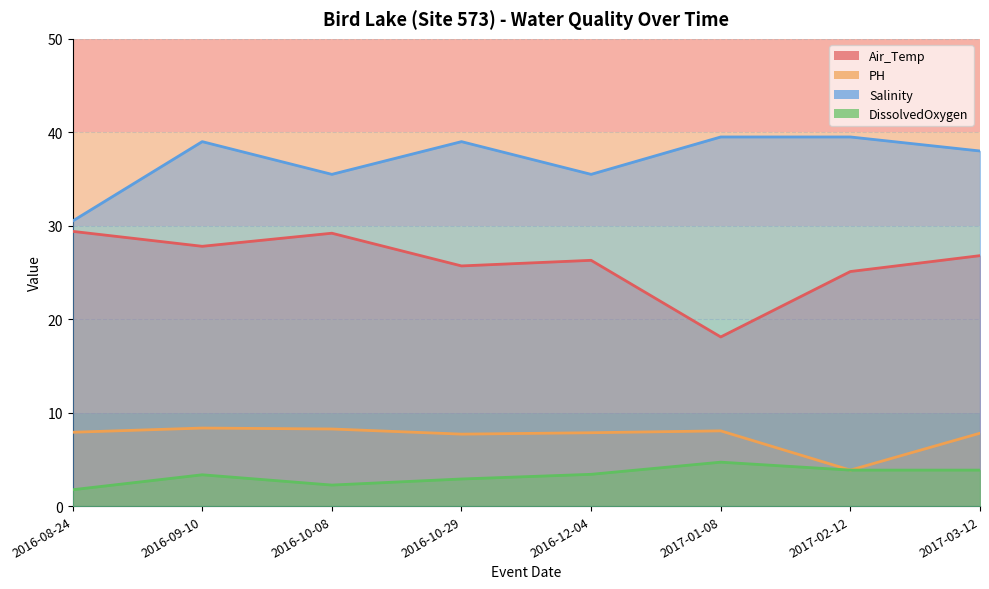

At which category is the sum across all series the highest?

2016-09-10